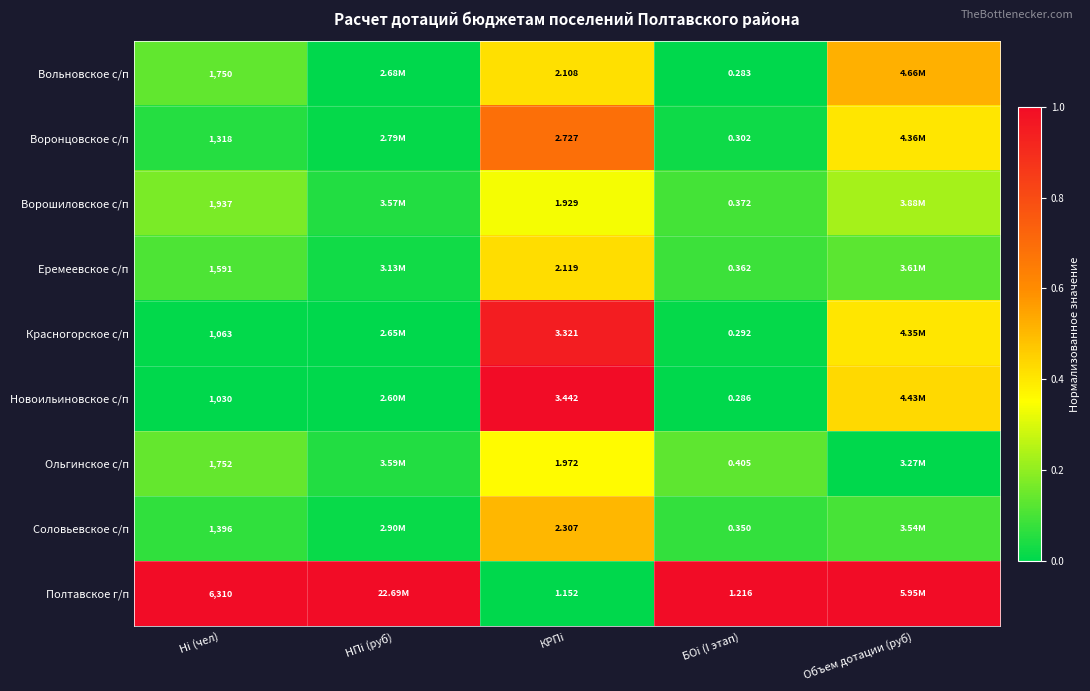

What is the difference between the highest and lowest values at КРПi?

2.3